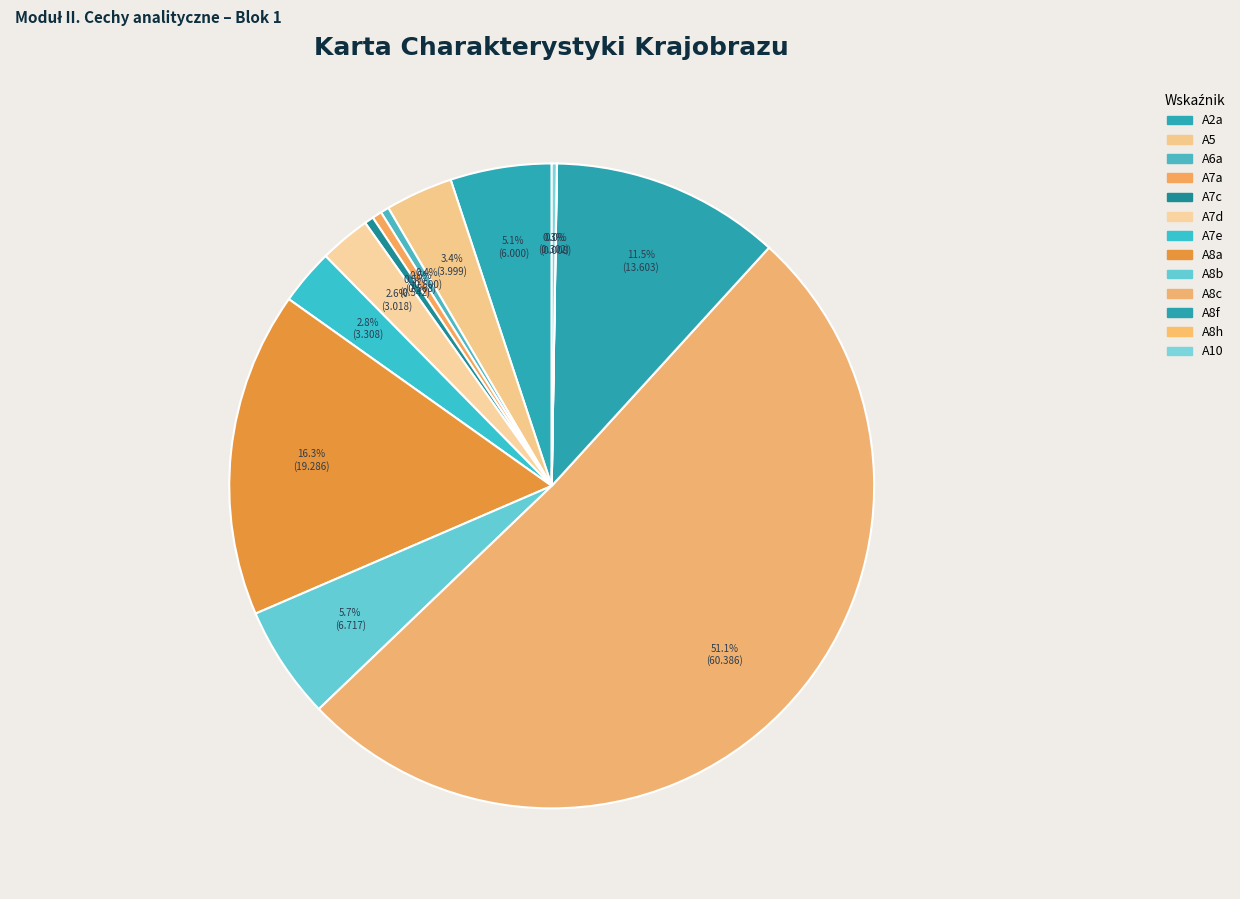

Does A8b represent more than half of the total?

No